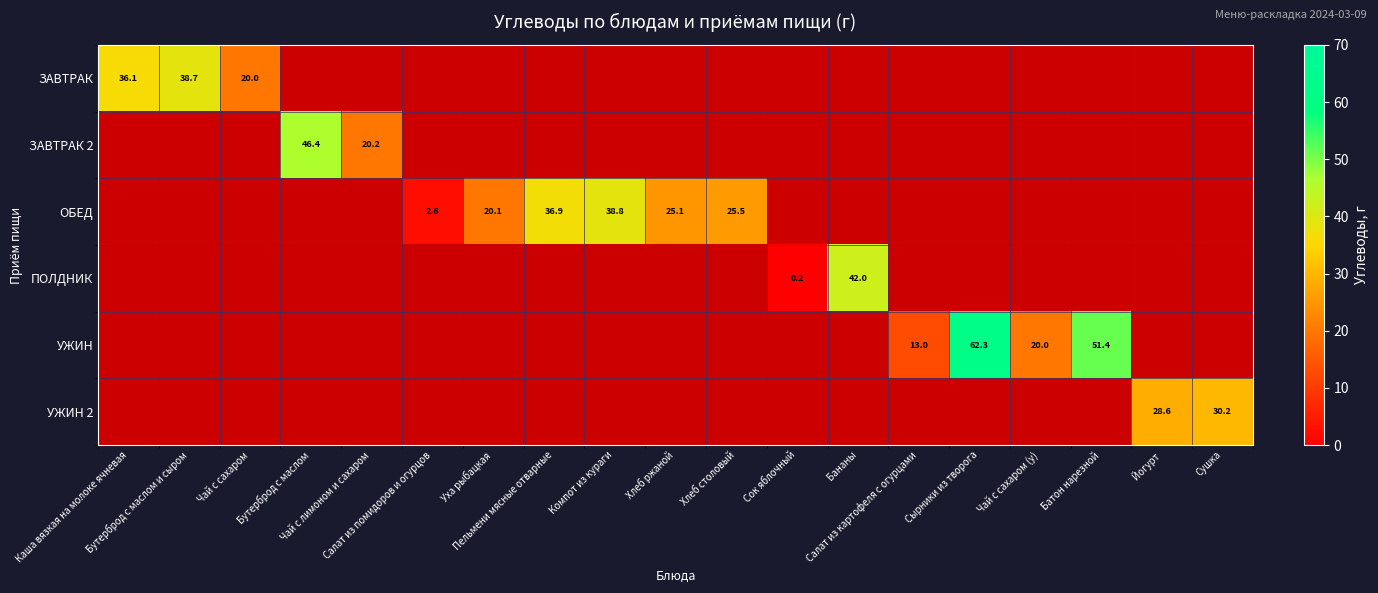

True or false: ПОЛДНИК has a value of -27.0 at Чай с лимоном и сахаром.

False